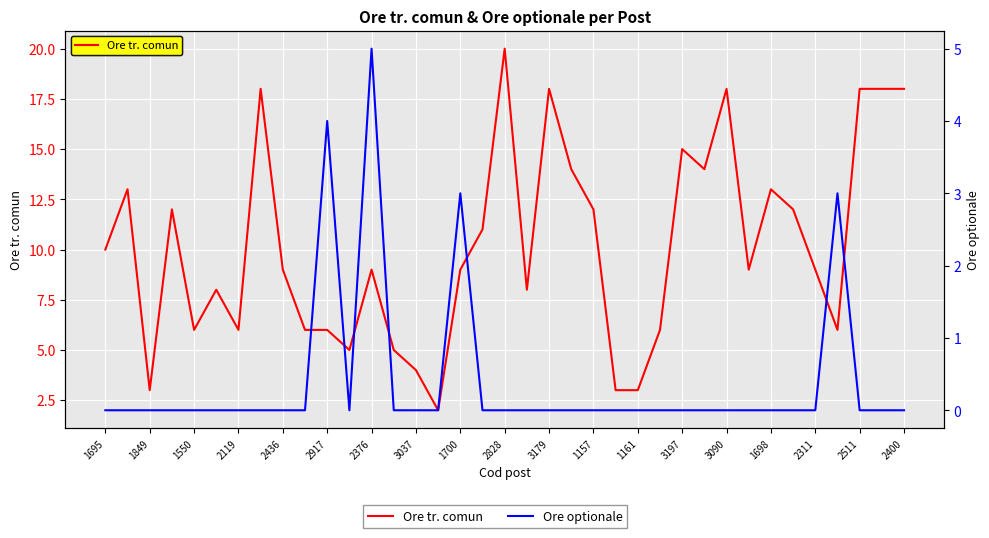

Is this an area chart (filled region under the line)?

No